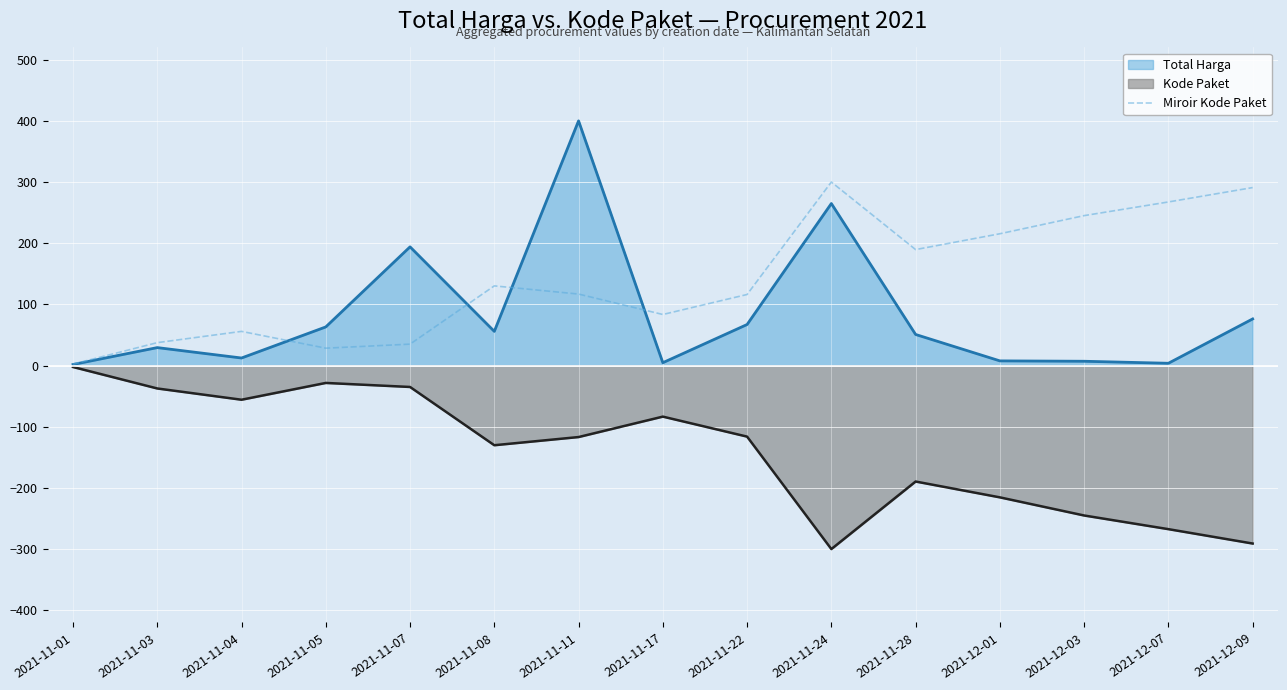

The value at 2021-11-05 is 28.4. True or false?

True